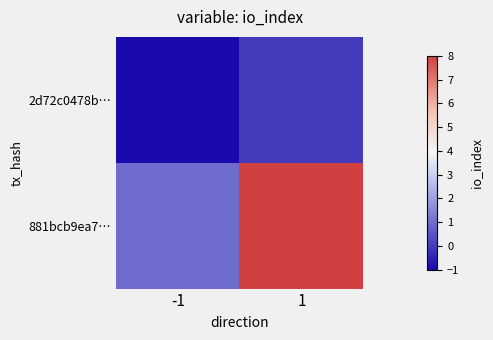

What is the smallest value displayed?

-1